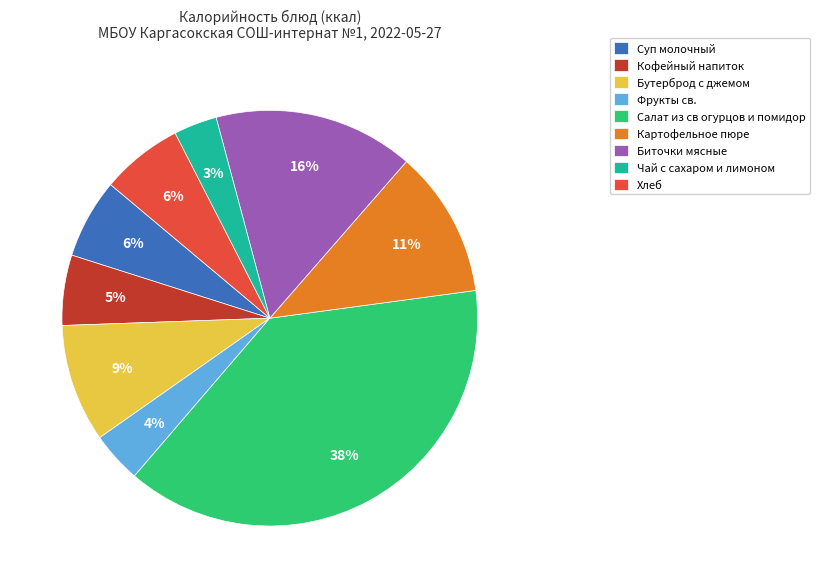

What is the largest slice in the pie chart?

Салат из св огурцов и помидор